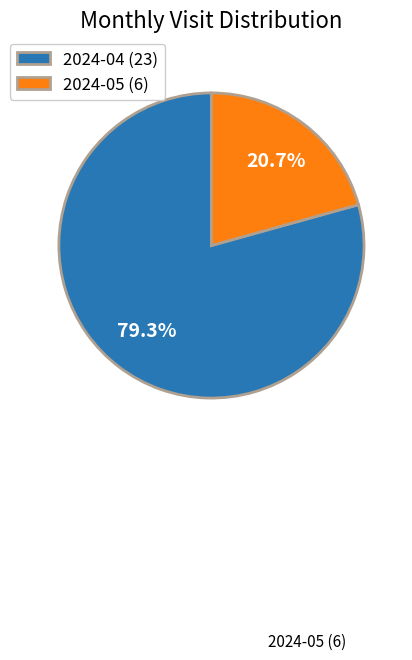

Which has a higher value, 2024-04 (23) or 2024-05 (6)?

2024-04 (23)